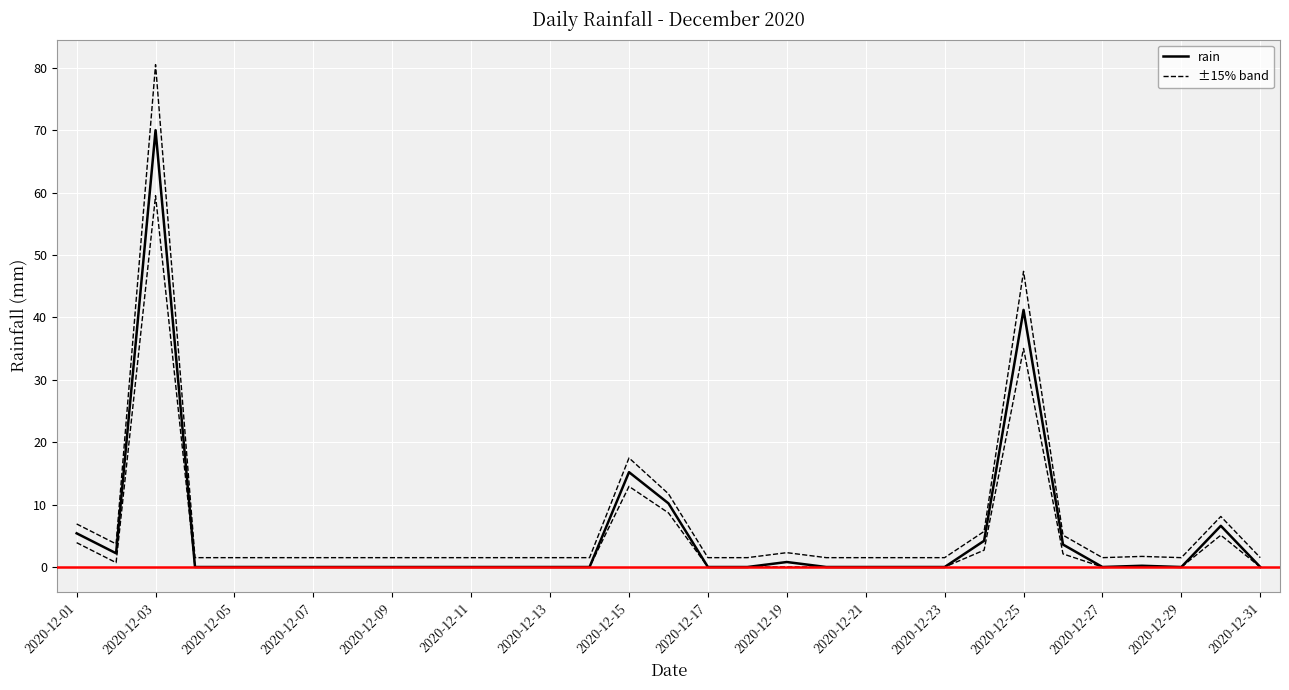

True or false: the data has more than 2 interior local peaks.

True